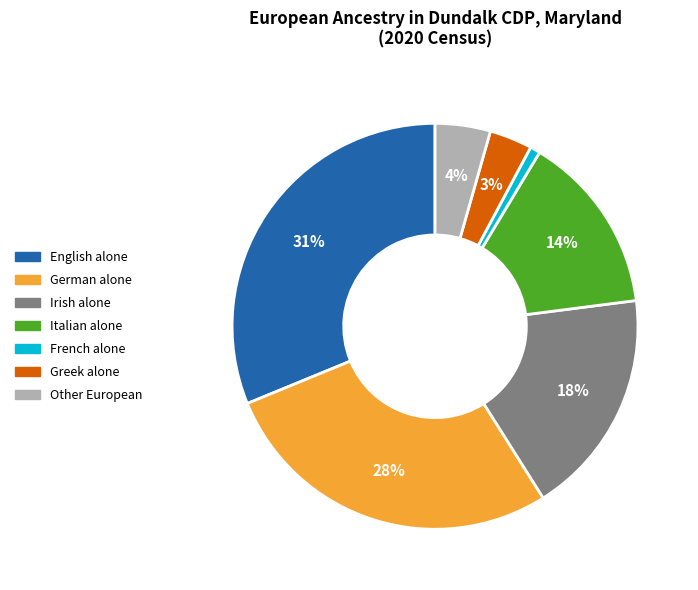

Does any single category account for the majority?

No